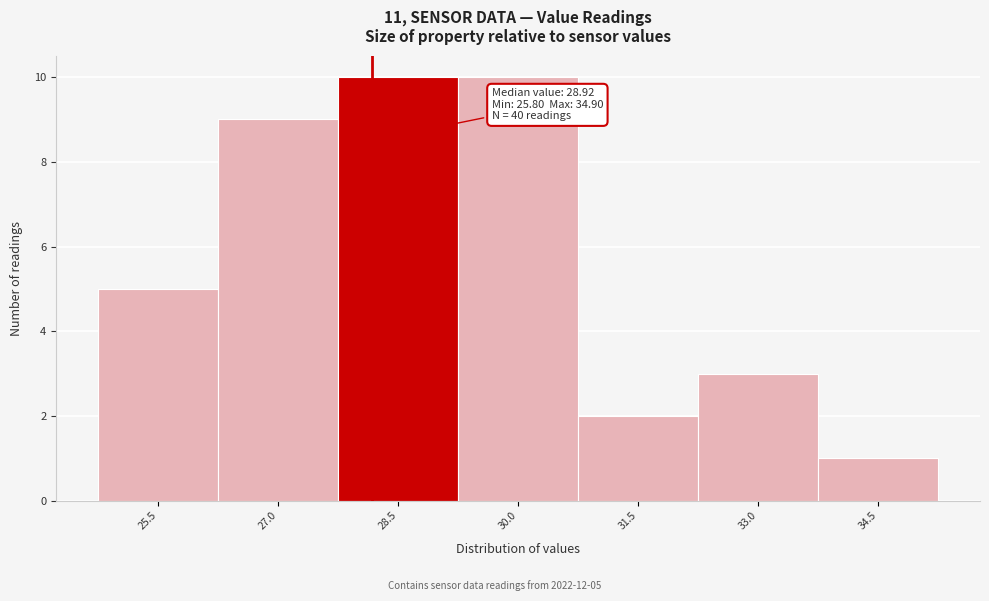

Reading right to left, list all the values displayed in this chart.

1	3	2	10	10	9	5